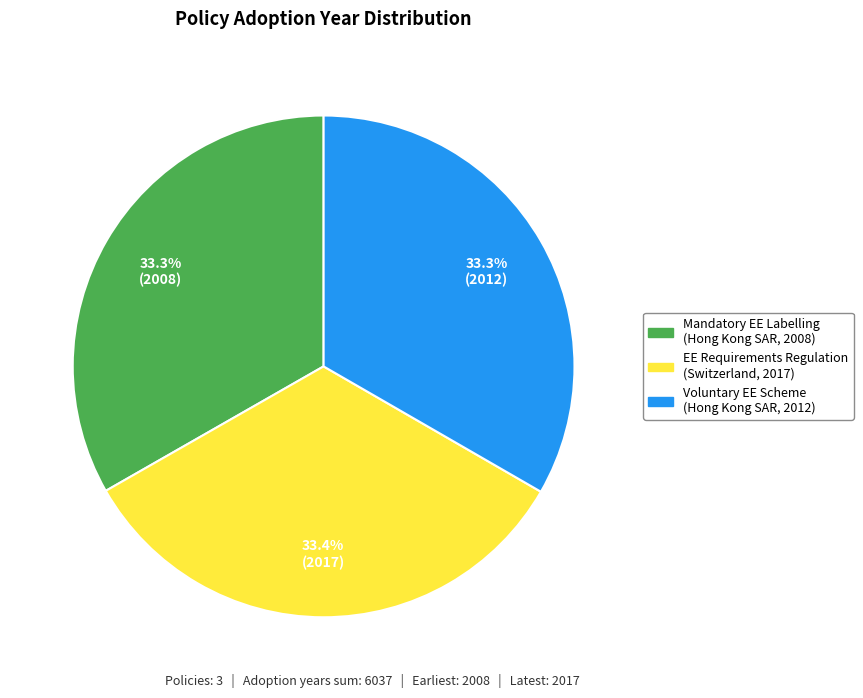

Is there a majority slice in this chart?

No